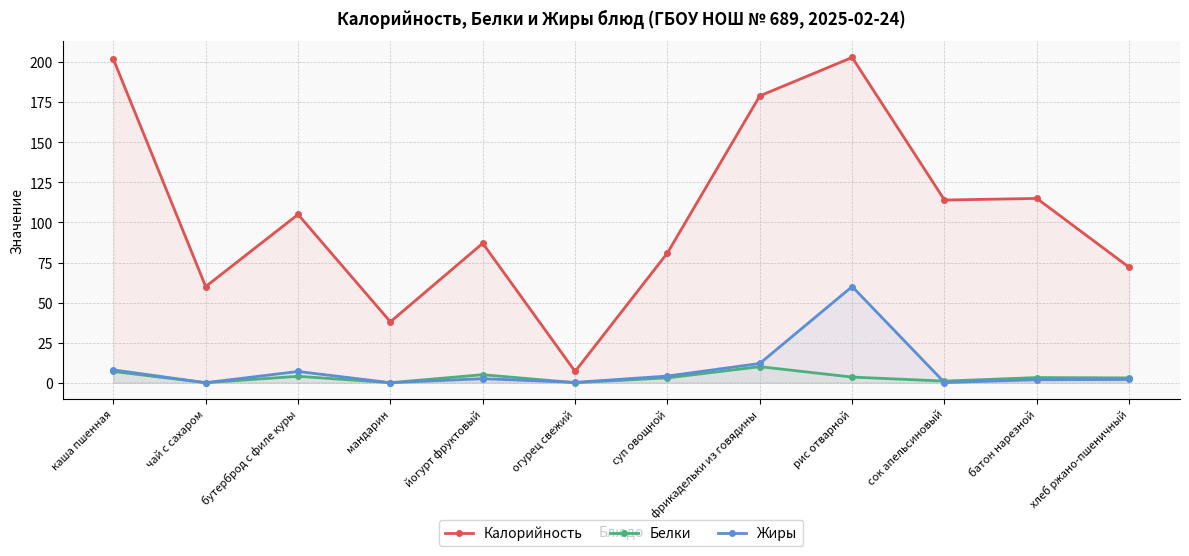

In Жиры, how many points are lower than both neighbors (excluding endpoints)?

4